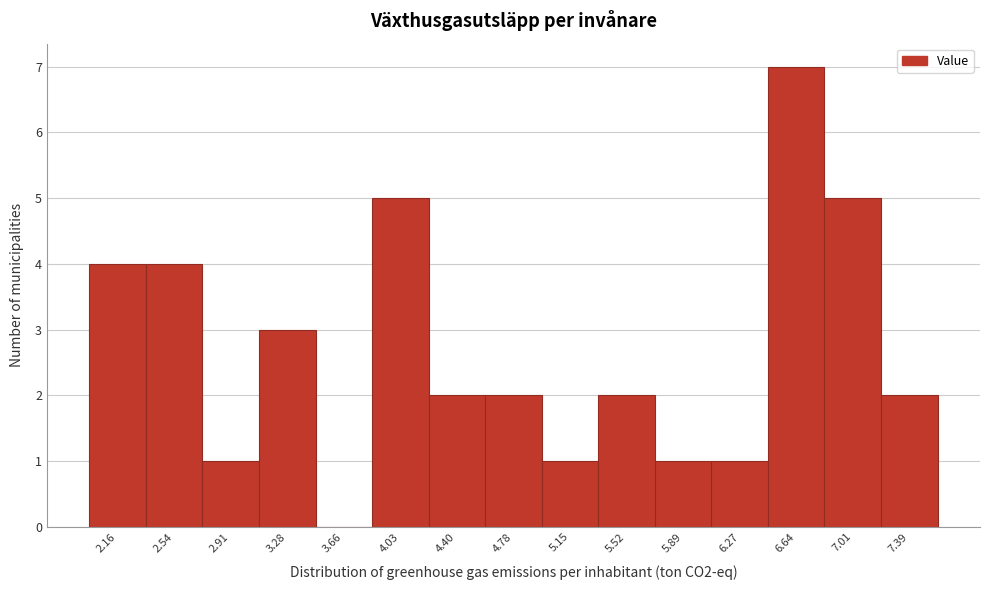

Reading left to right, list all the values displayed in this chart.

2.16=4	2.54=4	2.91=1	3.28=3	3.66=0	4.03=5	4.40=2	4.78=2	5.15=1	5.52=2	5.89=1	6.27=1	6.64=7	7.01=5	7.39=2